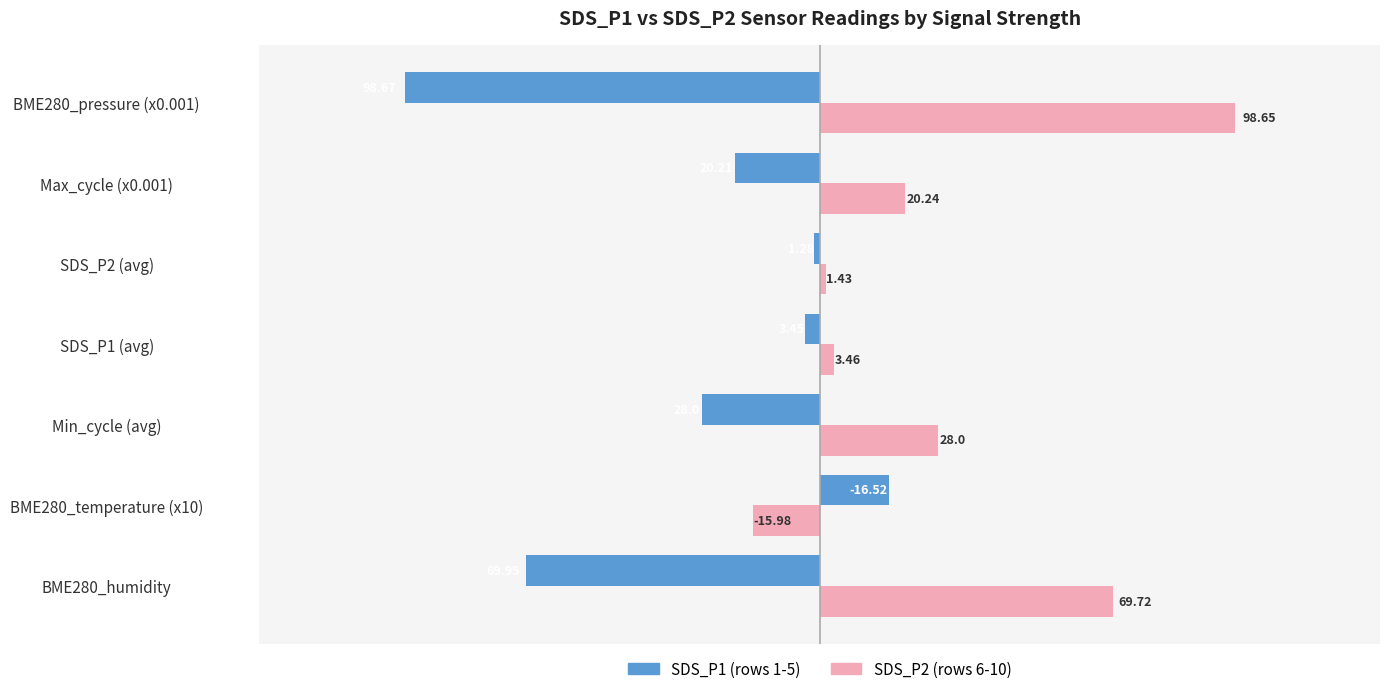

Which series has the widest spread of values?

SDS_P1 (rows 1-5)